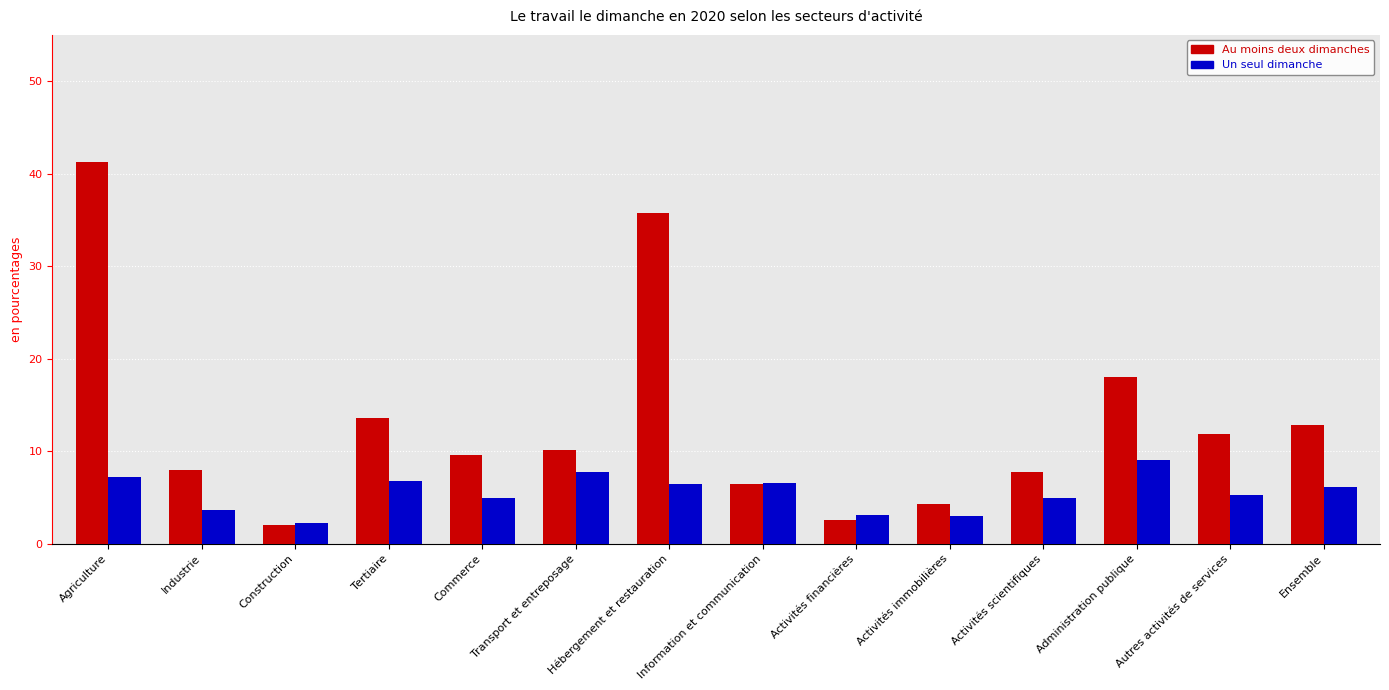

What is the value of the Au moins deux dimanches bar at the 10th from the left?

4.3